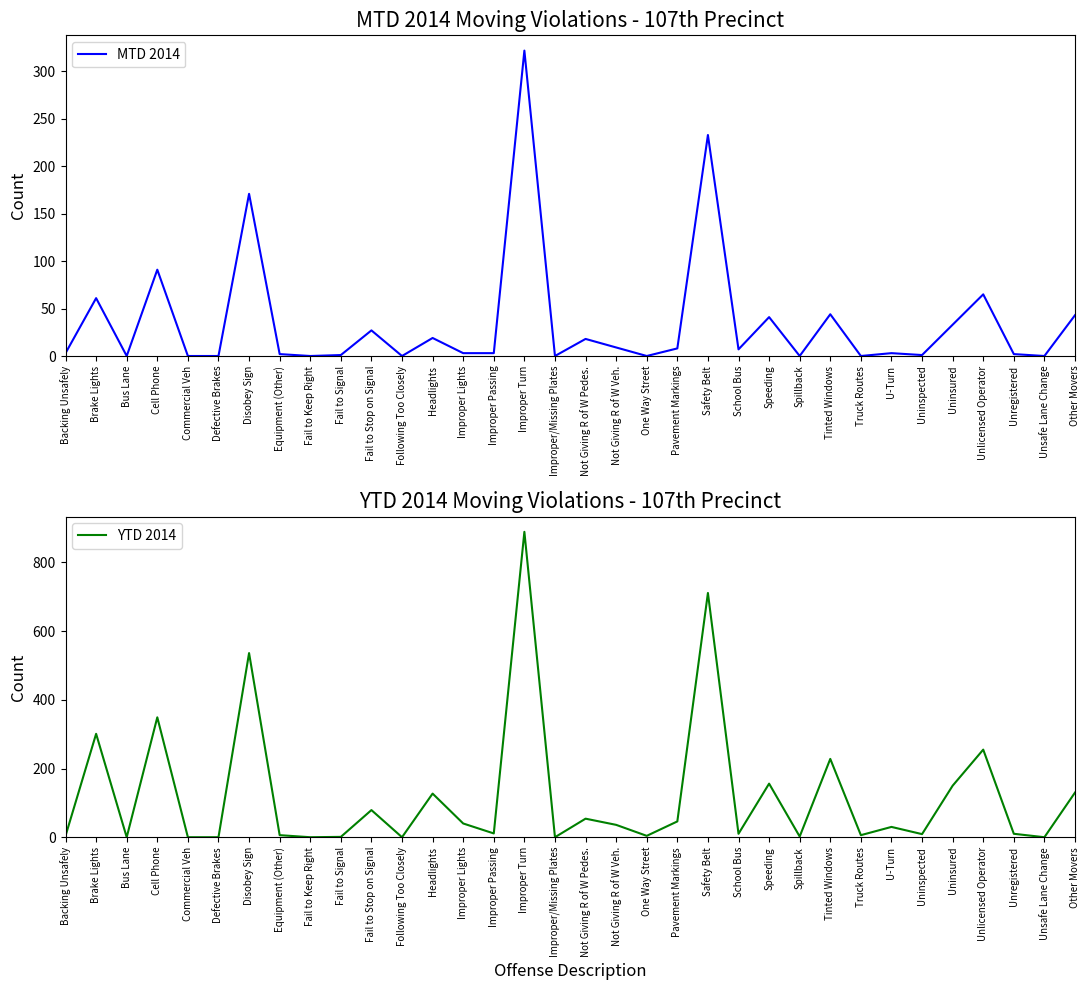

Where does the MTD 2014 series first go above 3?

Brake Lights